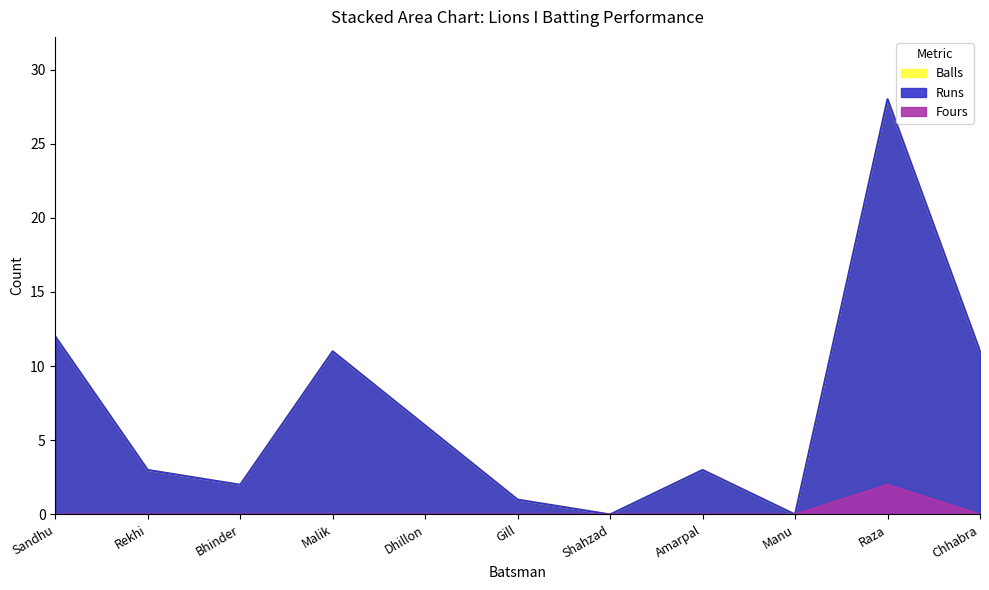

What is the difference between the highest and lowest values at Malik?

11